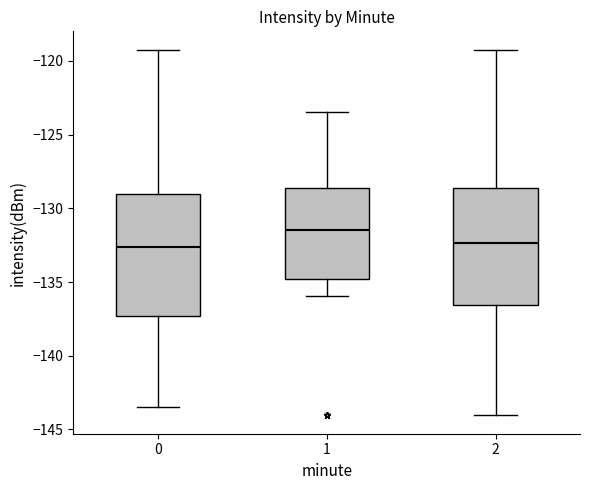

Which box's median line is the highest?

1